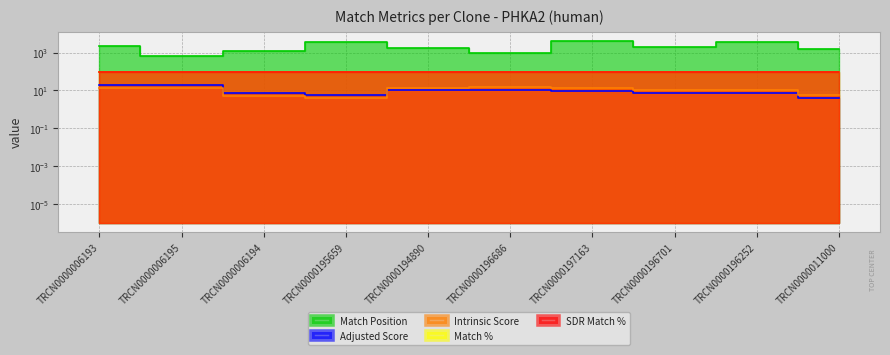

What is the label of the 1st point from the right?

TRCN0000011000